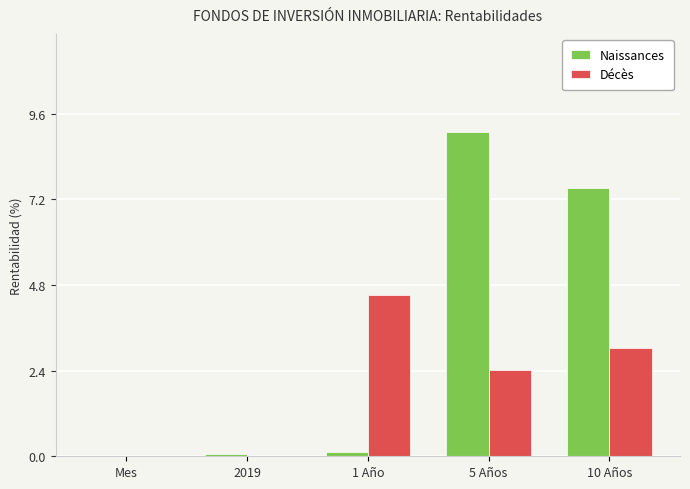

What is the sum of all Décès values?

10.0